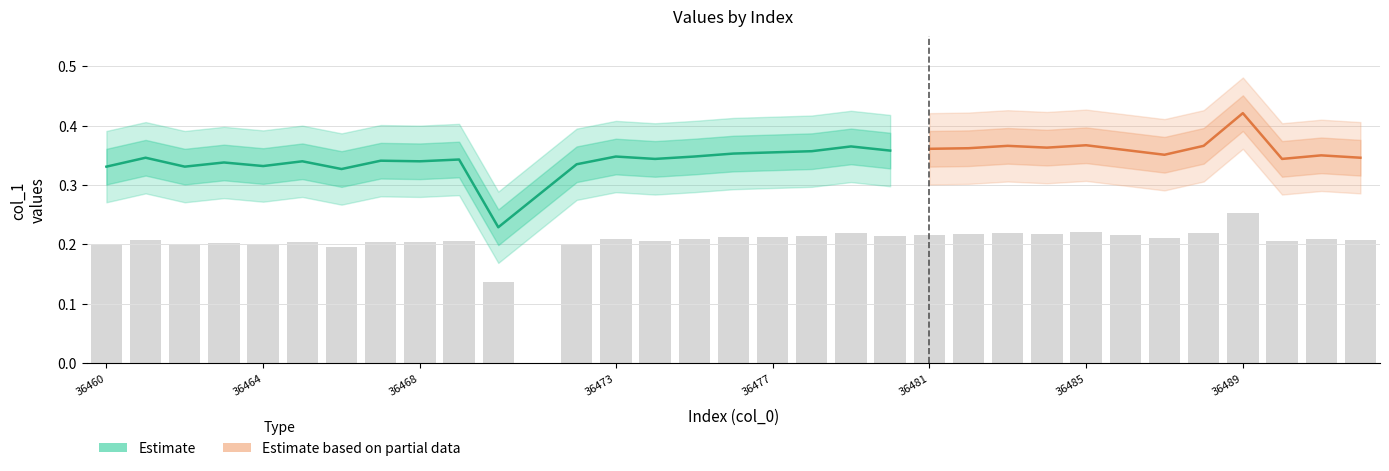

What is the sum of the values at 36487 and 36464?

0.4